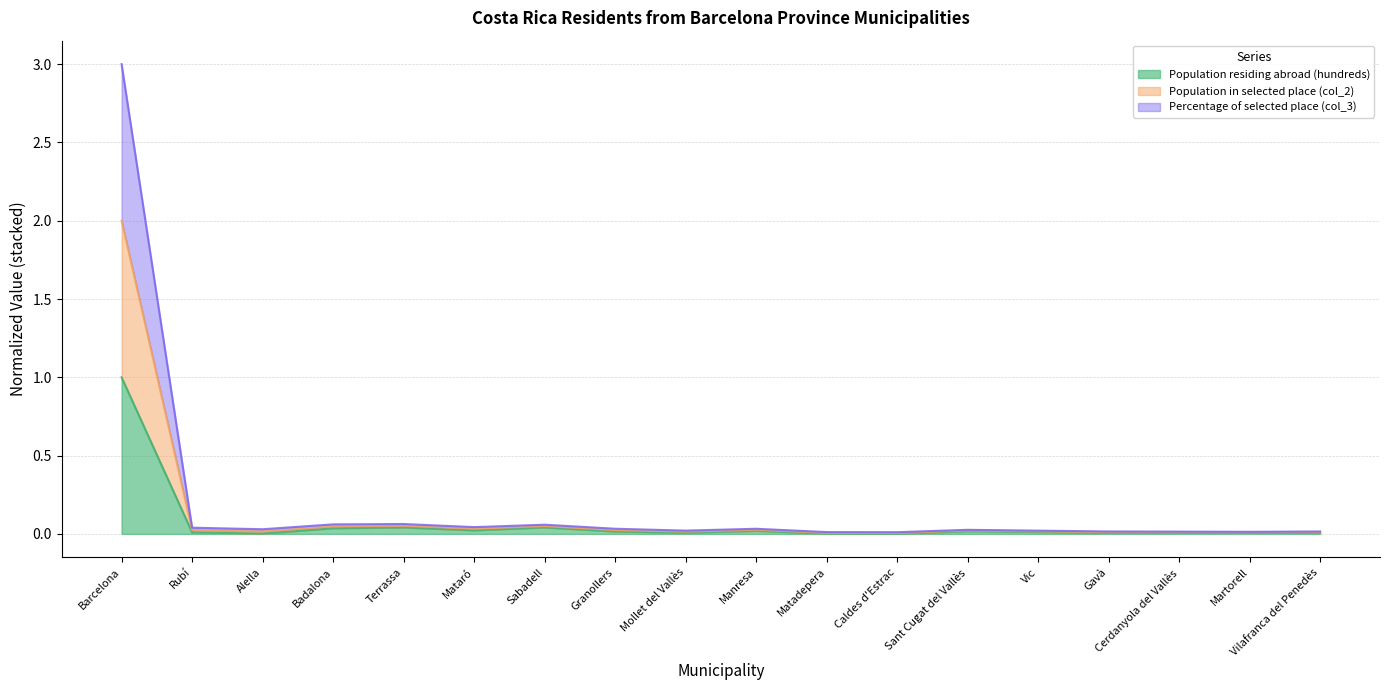

The Percentage of selected place (col_3) series shows 0.0 at Mollet del Vallès. True or false?

True